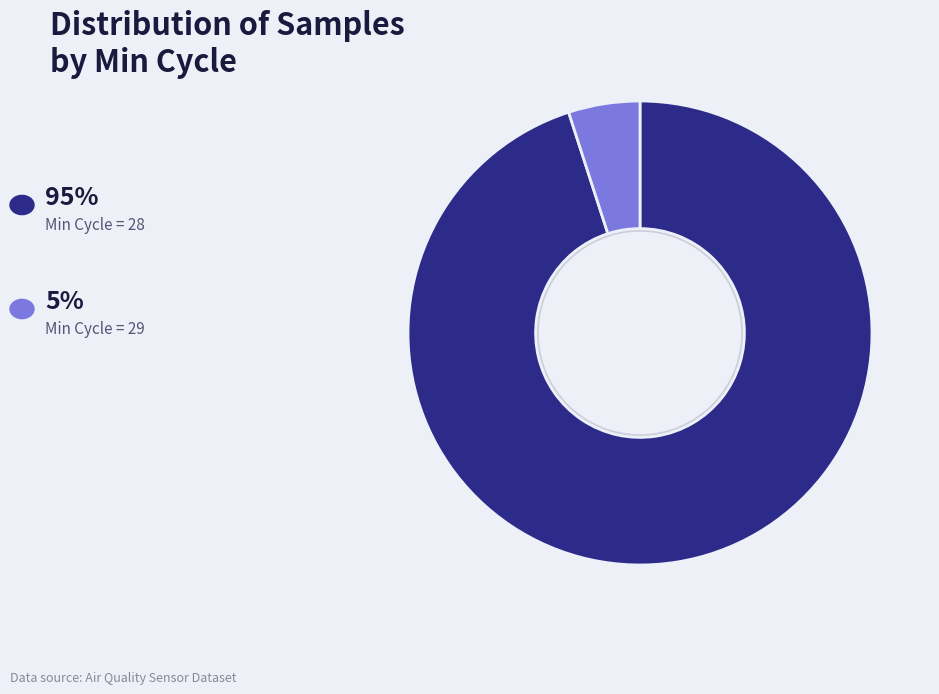

Is there any slice that represents more than half of the pie?

Yes